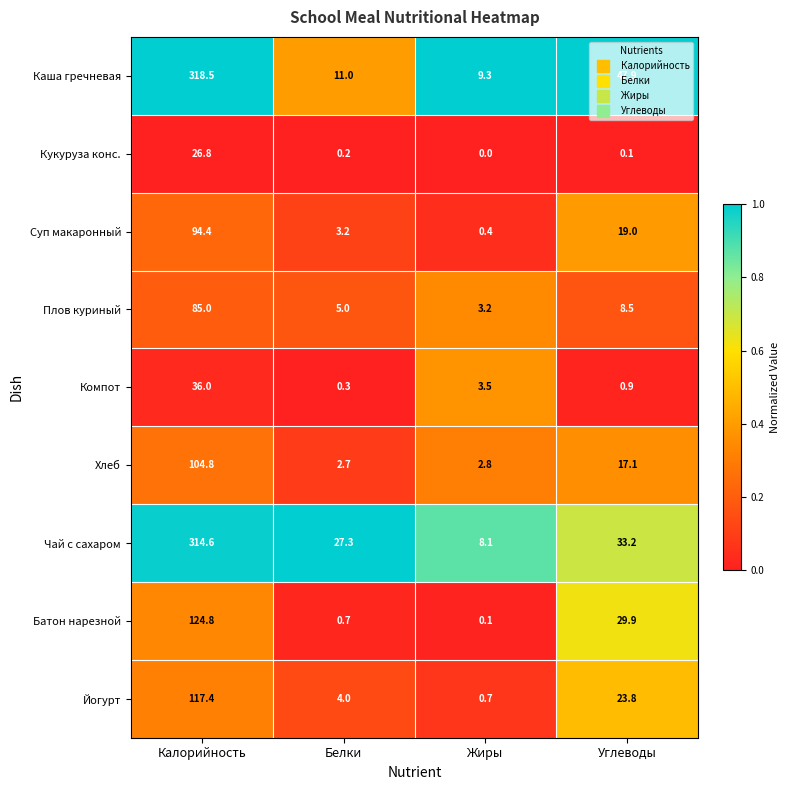

What is the difference between the highest and lowest values at Калорийность?

291.7